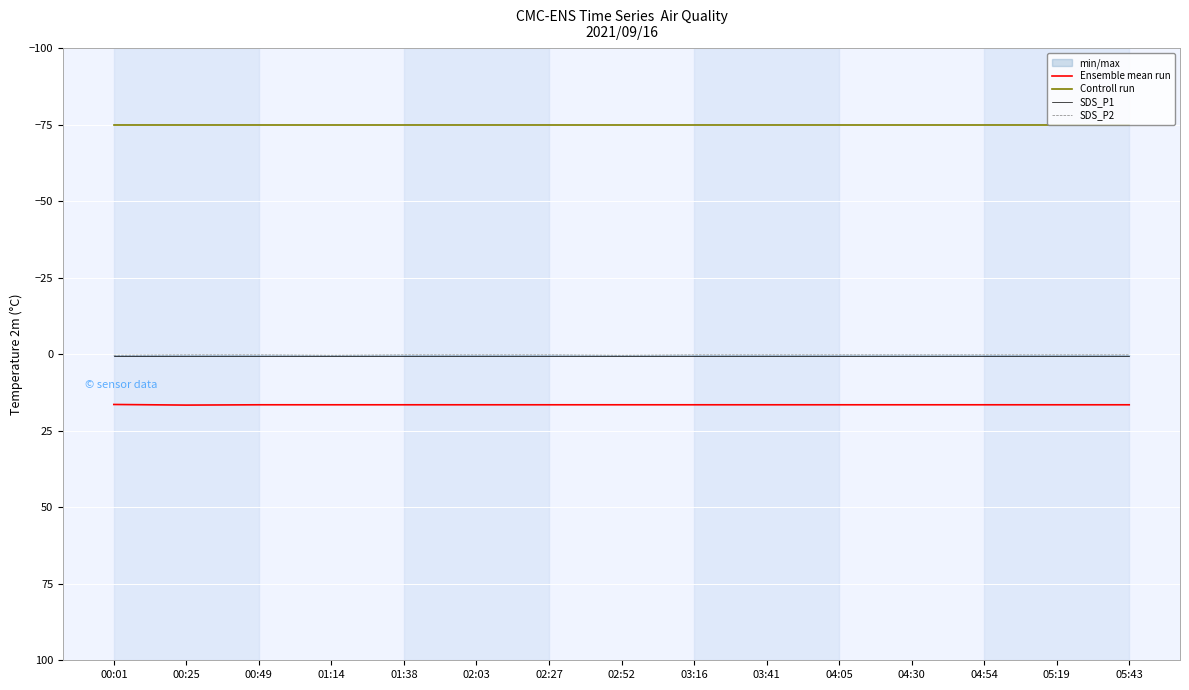

Reading left to right, extract all data points from this chart.

Ensemble mean run: 16.4	16.6	16.5	16.5	16.5	16.5	16.5	16.5	16.5	16.5	16.5	16.5	16.5	16.5	16.5
Controll run: -75.0	-75.0	-75.0	-75.0	-75.0	-75.0	-75.0	-75.0	-75.0	-75.0	-75.0	-75.0	-75.0	-75.0	-75.0
SDS_P1: 0.4	0.4	0.4	0.4	0.4	0.4	0.4	0.4	0.4	0.4	0.4	0.4	0.4	0.4	0.4
SDS_P2: 0.3	0.2	0.2	0.3	0.2	0.2	0.2	0.3	0.2	0.2	0.2	0.2	0.2	0.2	0.2